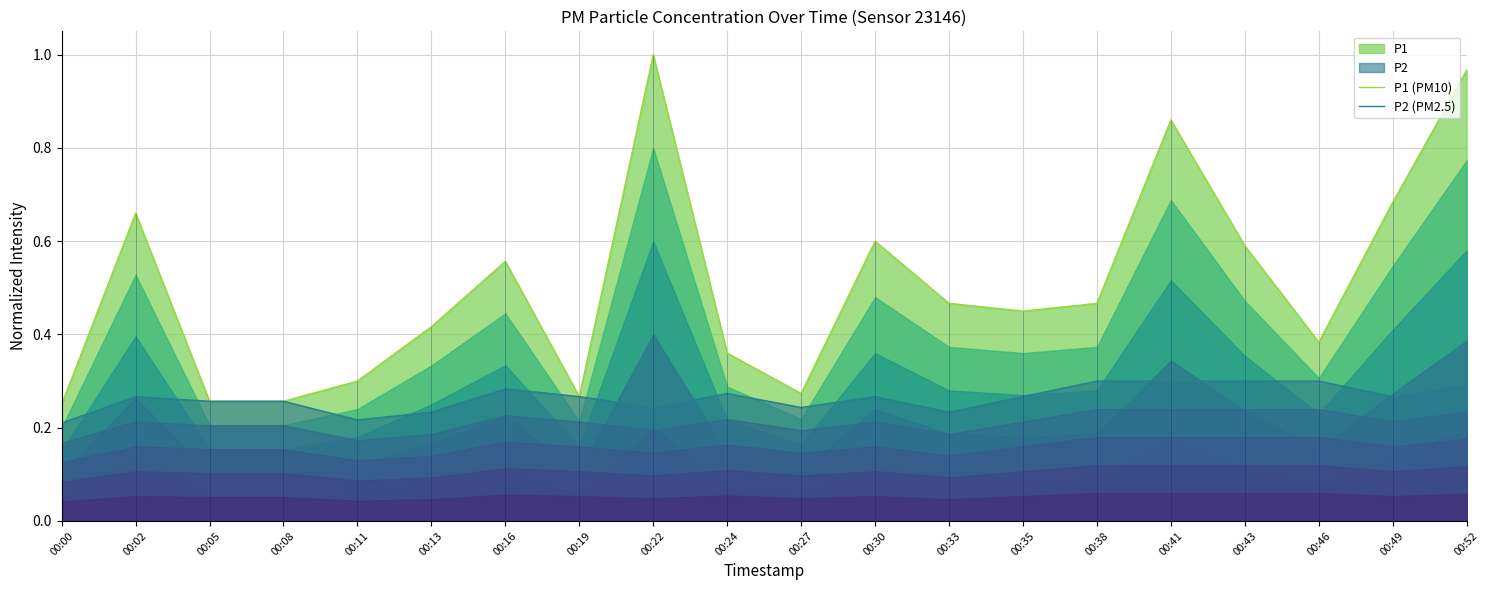

What is the total value across all series at 00:27?

0.5